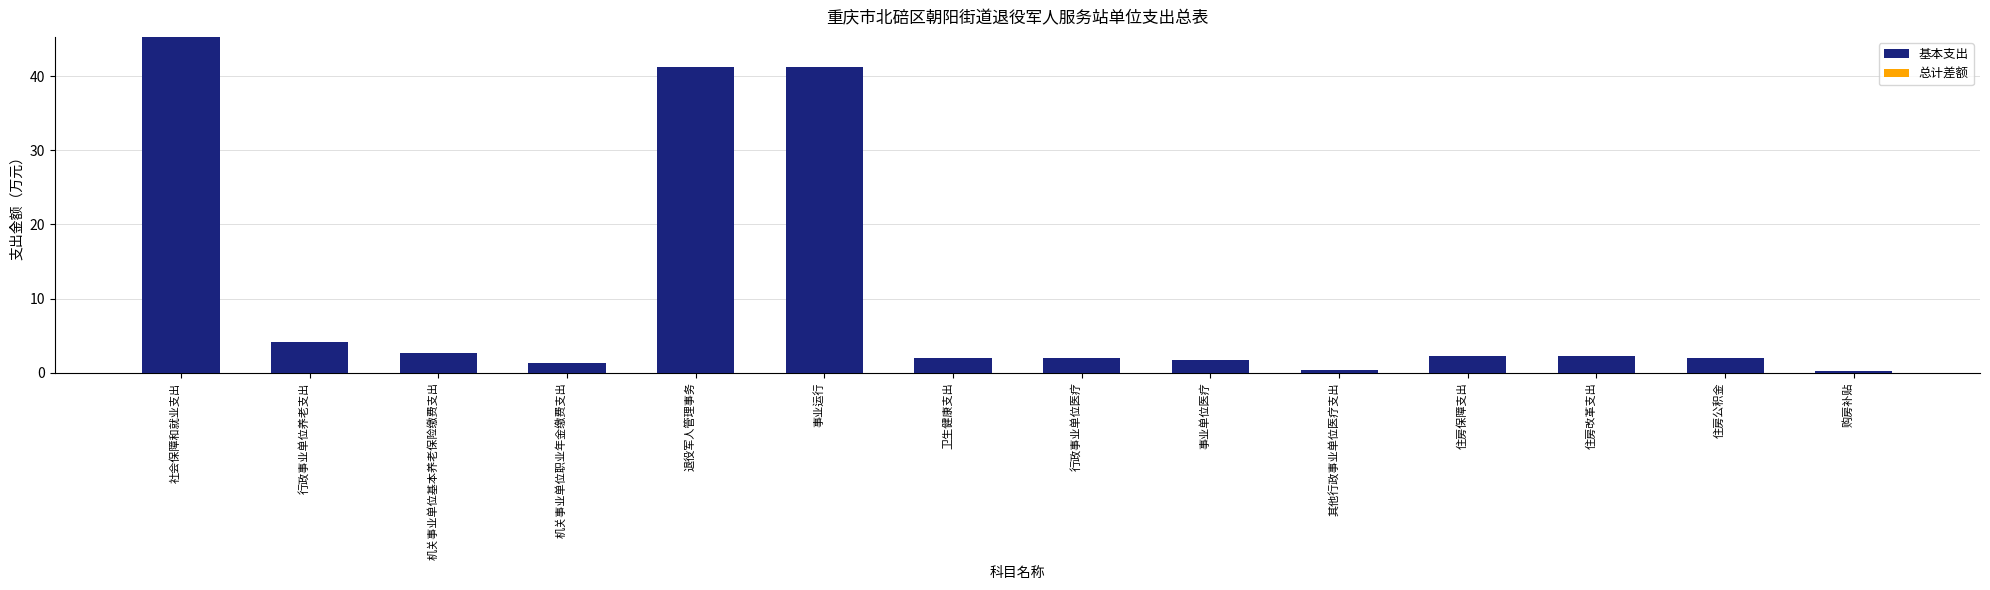

True or false: the data shows 6.8 at 行政事业单位养老支出.

False